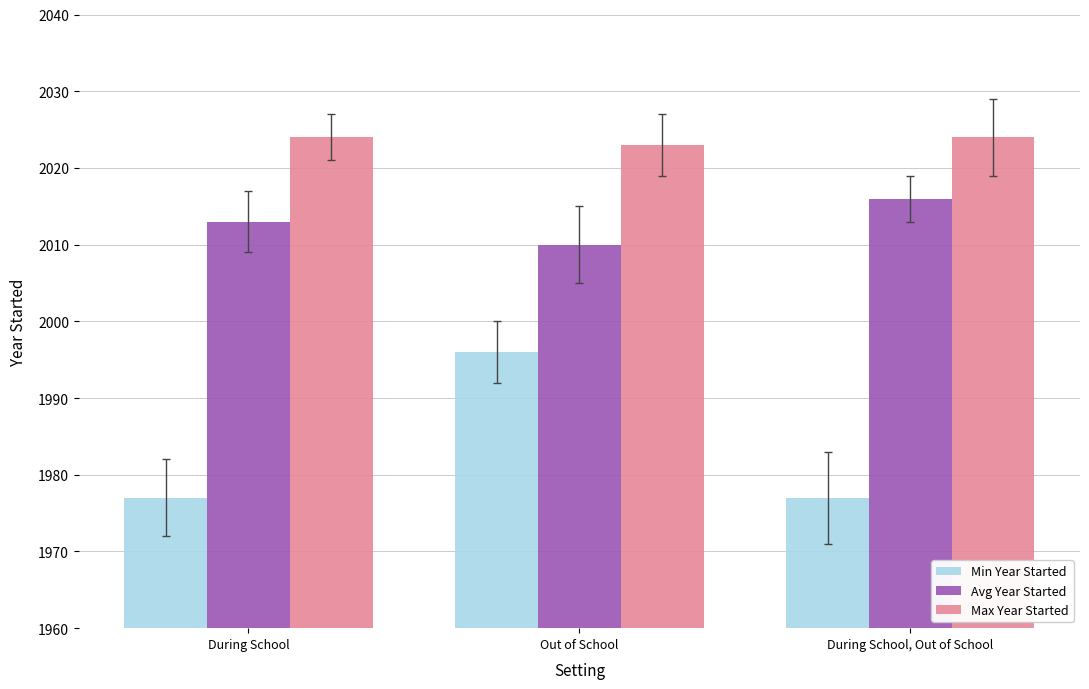

What is the greatest value displayed?

2024